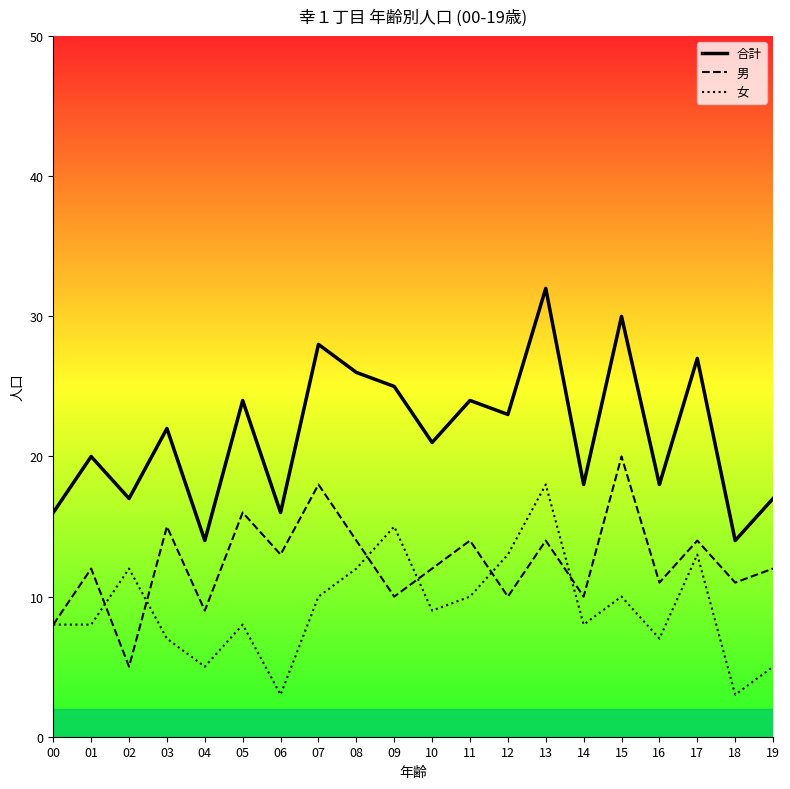

Which series ends up on top after the final intersection of 男 and 女?

男